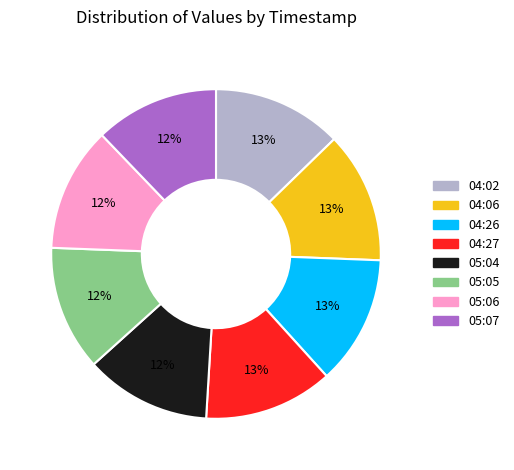

Does any single category account for the majority?

No